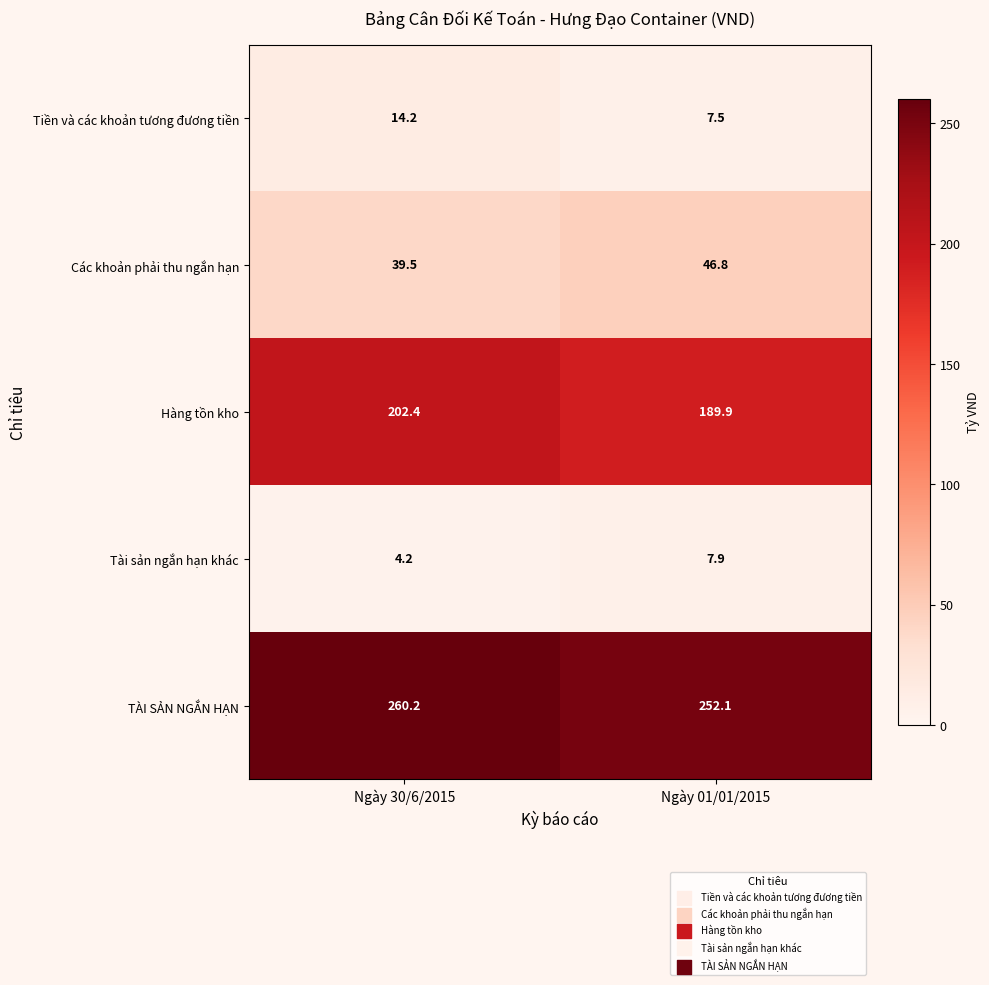

List the series in order of their peak value, lowest first.

Tài sản ngắn hạn khác, Tiền và các khoản tương đương tiền, Các khoản phải thu ngắn hạn, Hàng tồn kho, TÀI SẢN NGẮN HẠN